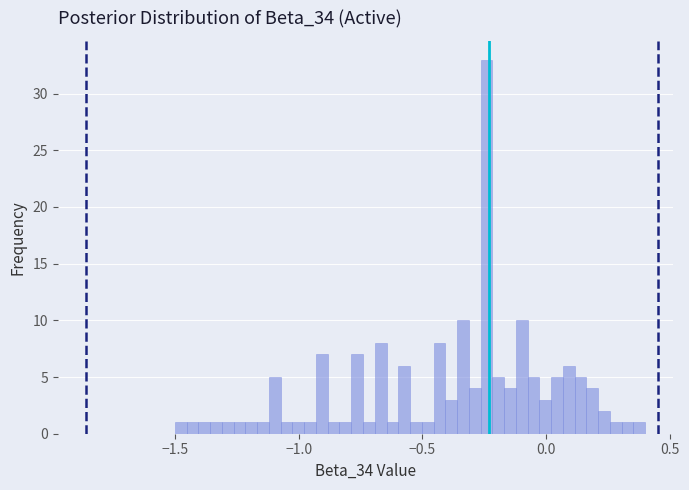

Read against the x-axis, roughly where is the centre of the tallest bar?

-0.25